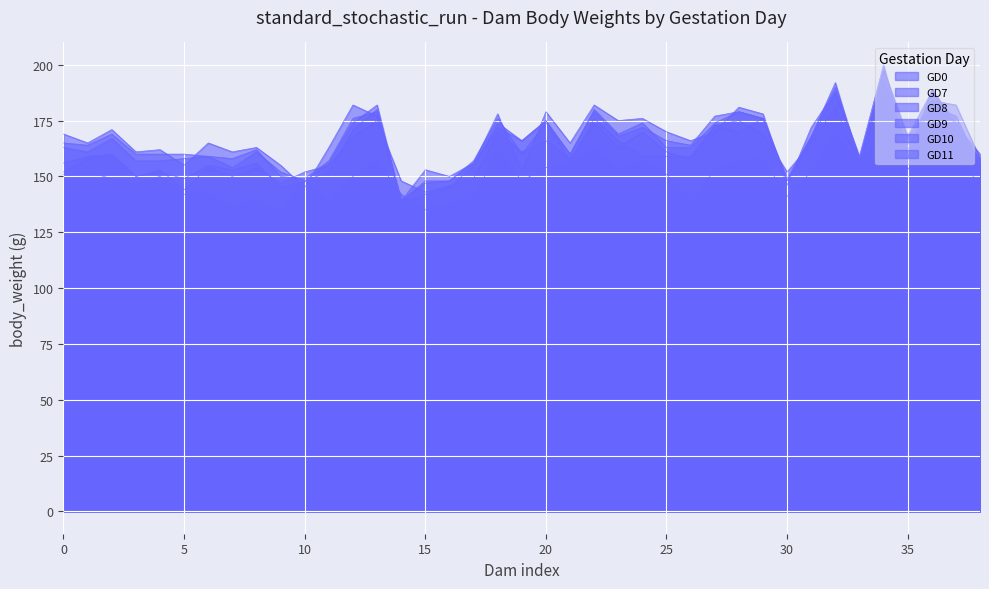

What is the sum of the GD9 values at 14774 and 14775?

356